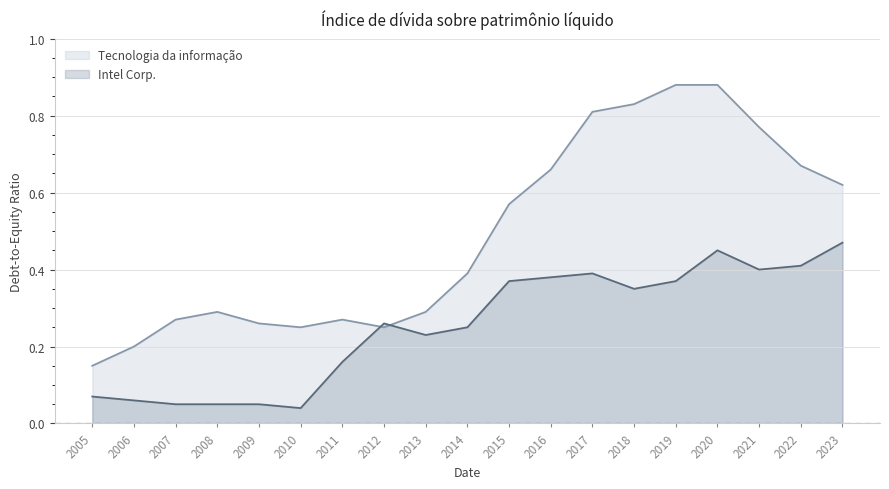

What is the approximate value of Tecnologia da informação at 2018?

0.8